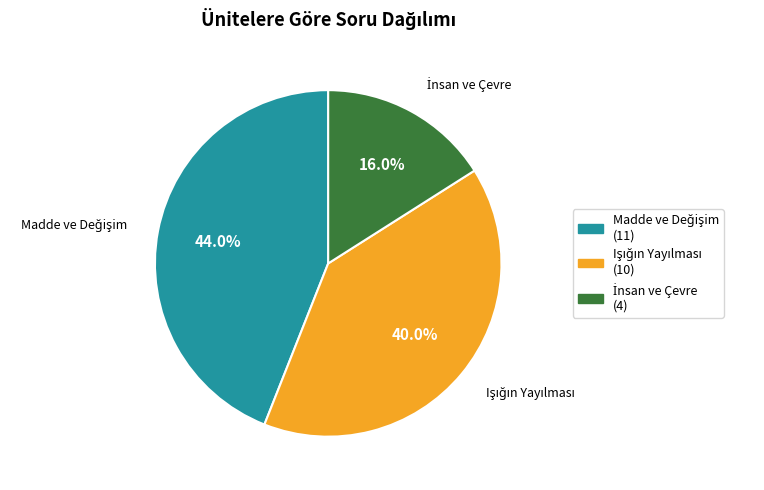

Is there a majority slice in this chart?

No